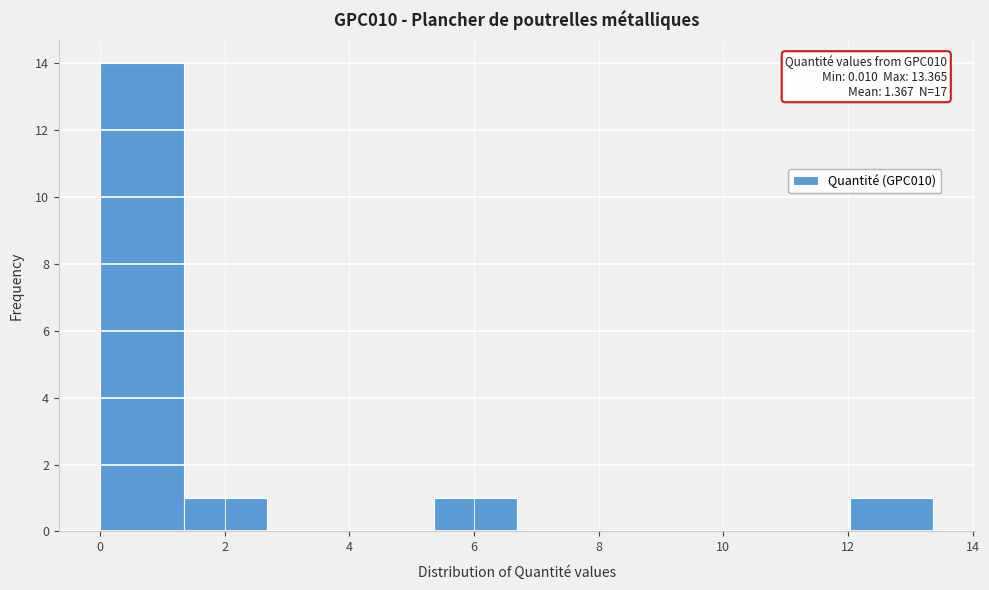

Which range on the x-axis has the tallest bar?

0.0 to 1.4